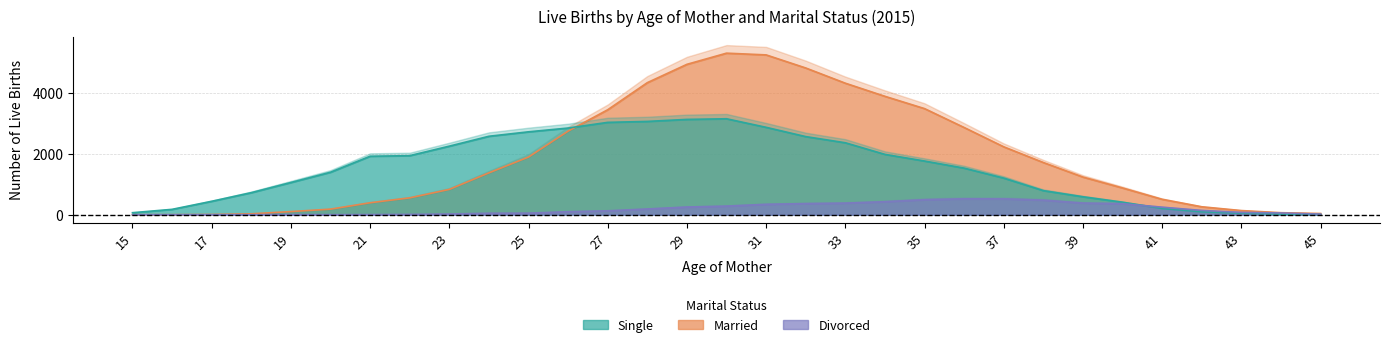

What is the total value across all series at 39?

2203